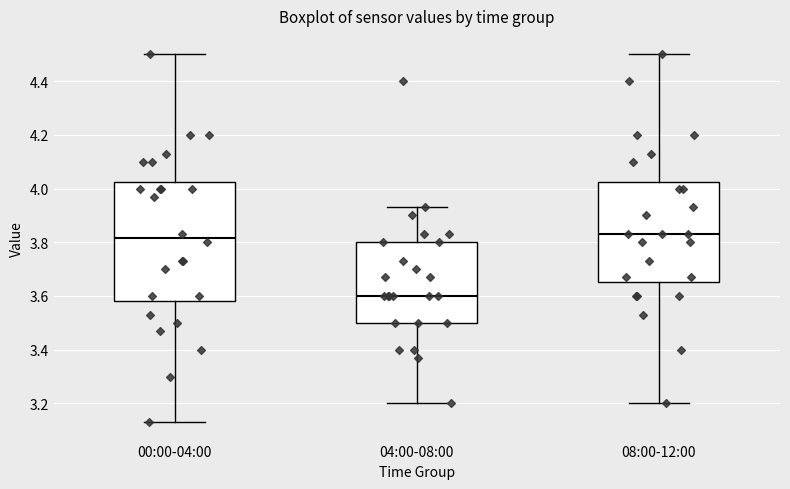

Reading left to right, read every box against the y-axis: the position of its median line, the range the box covers, and the ends of its whiskers. The values are not printed on the chart, so give them approximately, as read against the axis.

00:00-04:00: median 3.82, box 3.58 to 4.02, whiskers 3.14 to 4.50
04:00-08:00: median 3.60, box 3.50 to 3.80, whiskers 3.20 to 3.94
08:00-12:00: median 3.84, box 3.66 to 4.02, whiskers 3.20 to 4.50